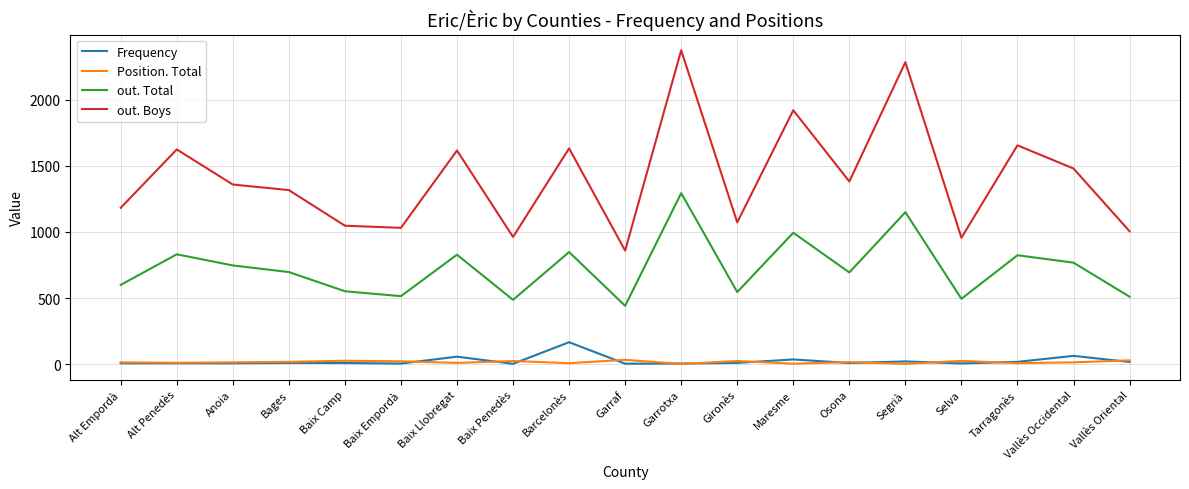

What is the approximate value of Position. Total at Garraf?

34